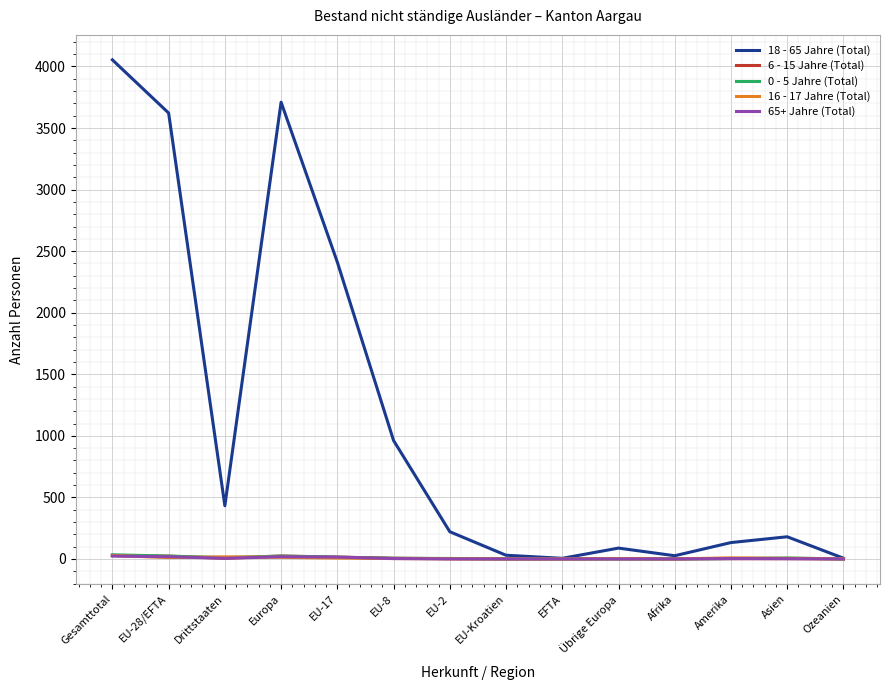

Does the chart have visible grid lines?

Yes